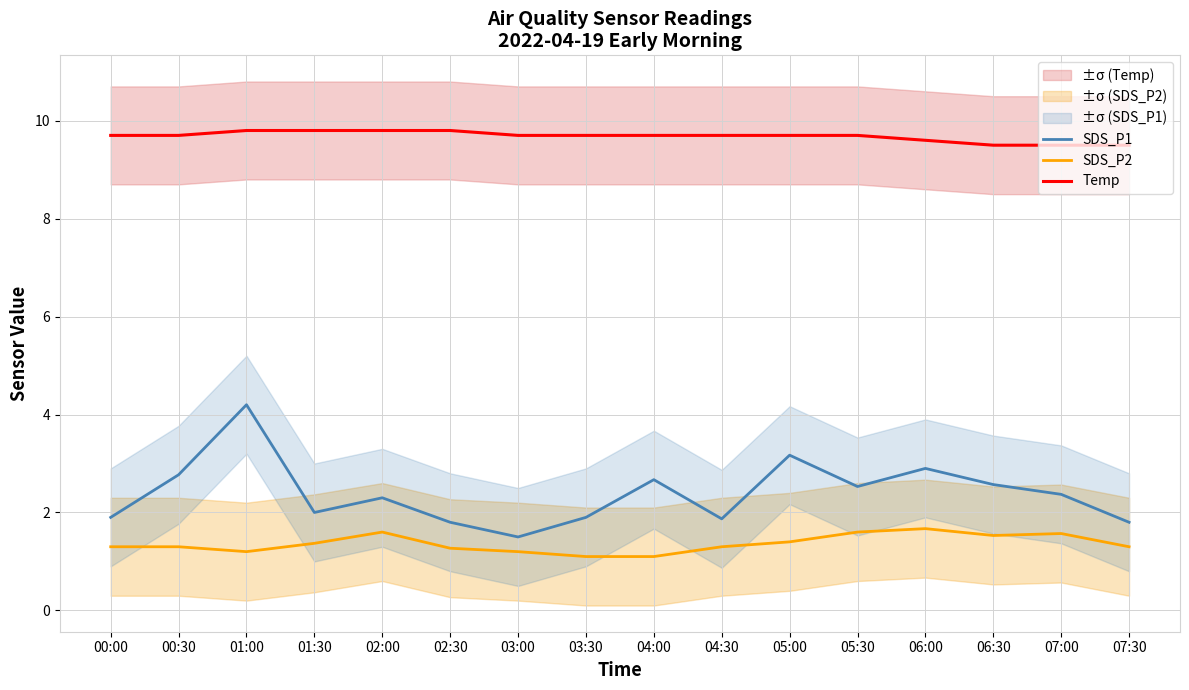

Is the value of SDS_P2 at 06:00 greater than the value of Temp at 01:00?

No